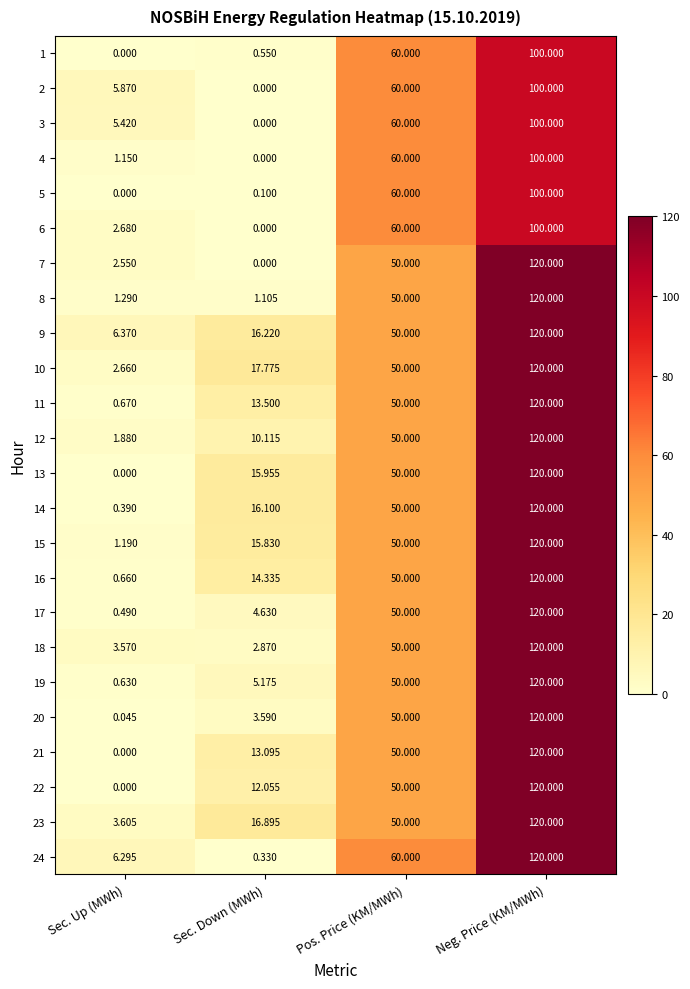

Which category has the highest value across all series?

Neg. Price (KM/MWh)